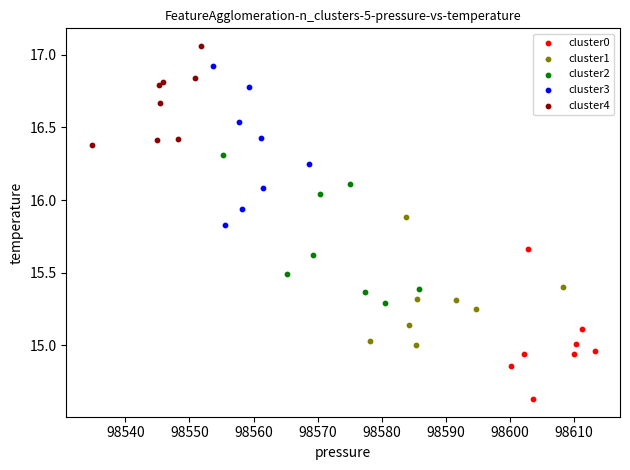

Which series reaches the minimum Y coordinate?

cluster0